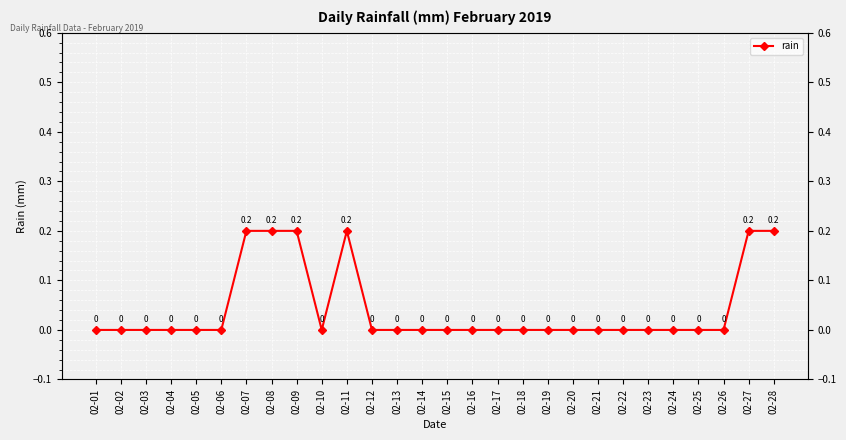

Reading right to left, list all the values displayed in this chart.

02-28=0.2	02-27=0.2	02-26=0.0	02-25=0.0	02-24=0.0	02-23=0.0	02-22=0.0	02-21=0.0	02-20=0.0	02-19=0.0	02-18=0.0	02-17=0.0	02-16=0.0	02-15=0.0	02-14=0.0	02-13=0.0	02-12=0.0	02-11=0.2	02-10=0.0	02-09=0.2	02-08=0.2	02-07=0.2	02-06=0.0	02-05=0.0	02-04=0.0	02-03=0.0	02-02=0.0	02-01=0.0